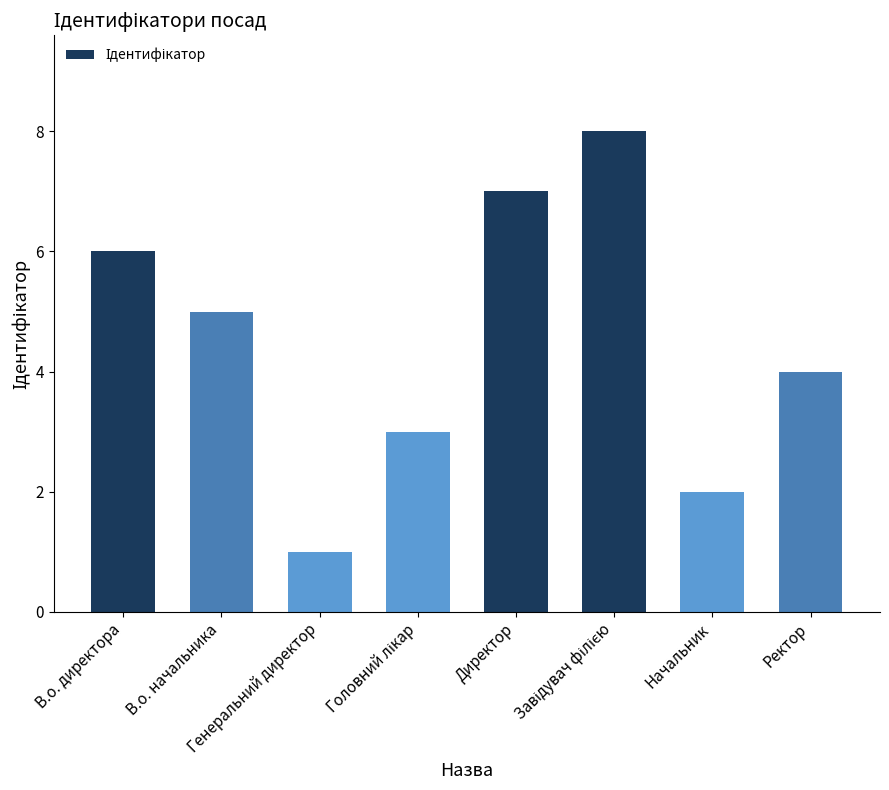

What is the greatest value displayed?

8